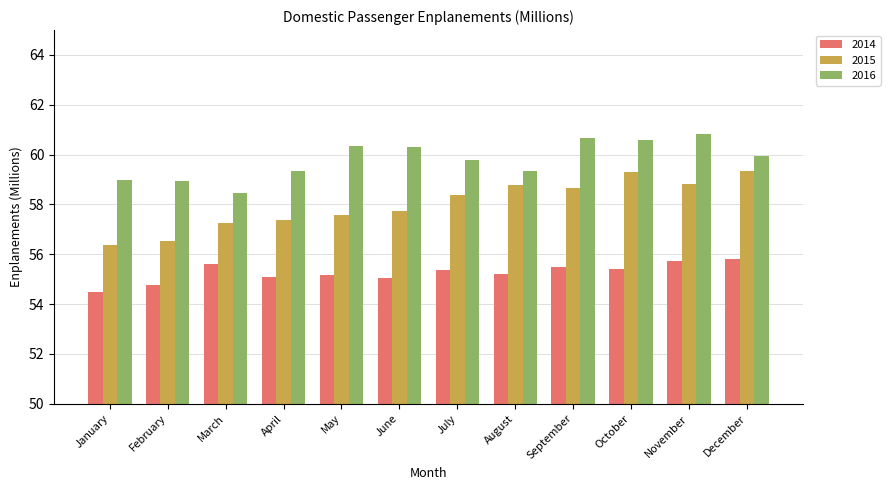

What is the sum of the 2014 values at February and December?

110.6